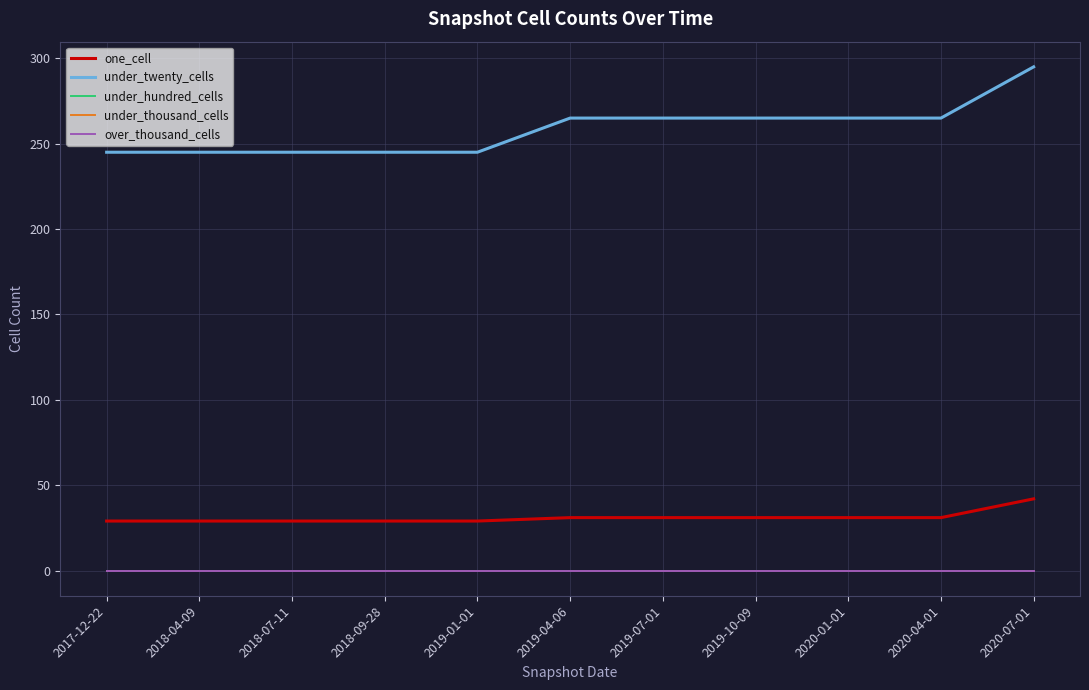

True or false: over_thousand_cells and under_hundred_cells intersect in this chart.

False